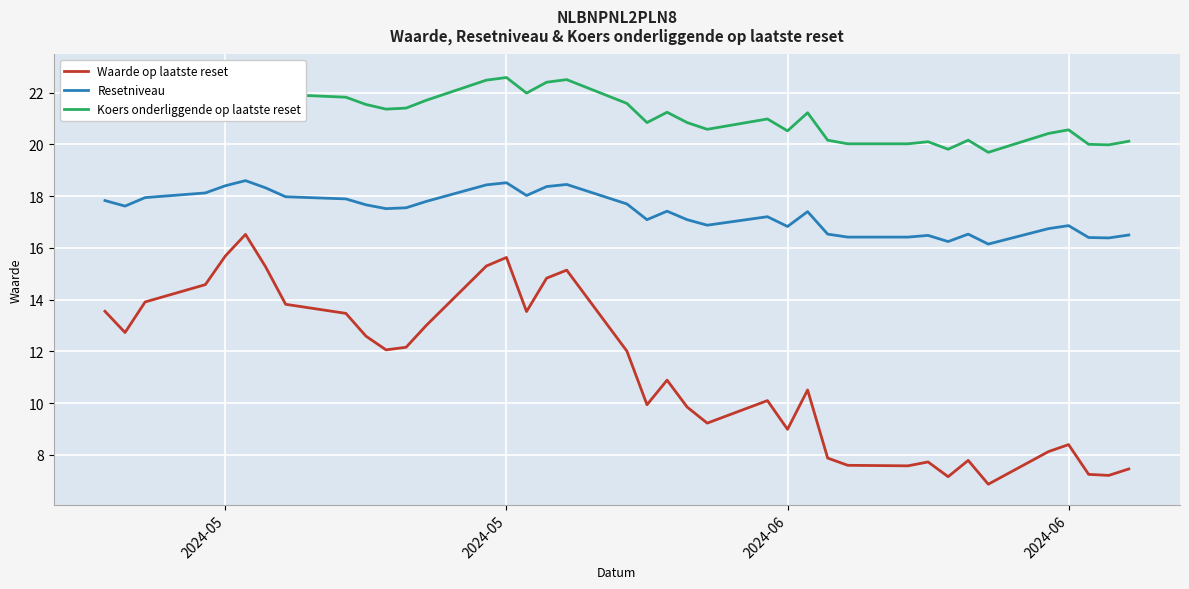

Reading right to left, extract all data points from this chart.

Waarde op laatste reset: 7.5	7.2	7.2	8.4	8.1	6.9	7.8	7.2	7.7	7.6	7.6	7.9	10.5	9.0	10.1	9.2	9.8	10.9	9.9	12.0	15.1	14.8	13.5	15.6	15.3	13.0	12.2	12.1	12.6	13.5	13.8	15.3	16.5	15.7	14.6	13.9	12.7	13.6
Resetniveau: 16.5	16.4	16.4	16.9	16.7	16.1	16.5	16.2	16.5	16.4	16.4	16.5	17.4	16.8	17.2	16.9	17.1	17.4	17.1	17.7	18.4	18.4	18.0	18.5	18.4	17.8	17.5	17.5	17.7	17.9	18.0	18.3	18.6	18.4	18.1	17.9	17.6	17.8
Koers onderliggende op laatste reset: 20.1	20.0	20.0	20.6	20.4	19.7	20.2	19.8	20.1	20.0	20.0	20.2	21.2	20.5	21.0	20.6	20.8	21.2	20.8	21.6	22.5	22.4	22.0	22.6	22.5	21.7	21.4	21.4	21.5	21.8	21.9	22.3	22.7	22.4	22.1	21.9	21.5	21.7